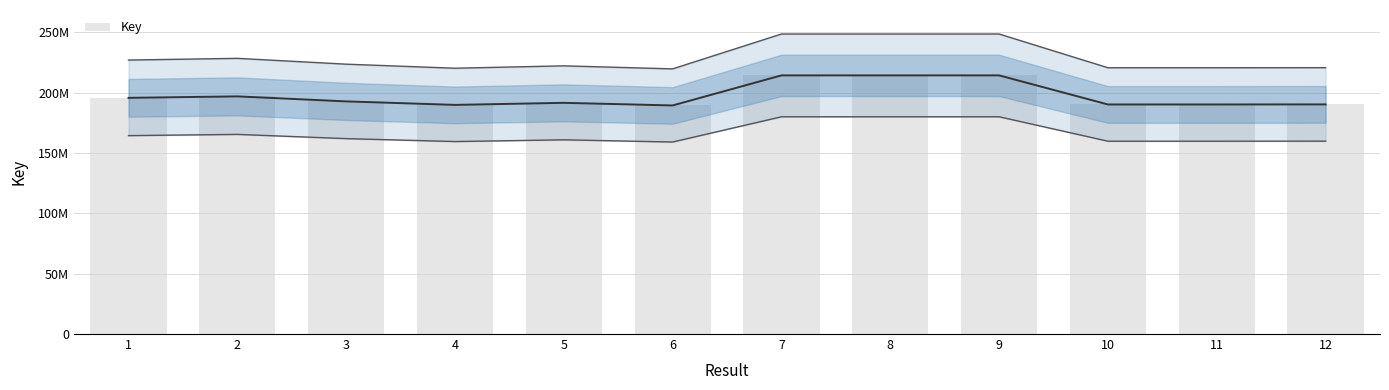

What is the value of the 2nd bar from the left?

196810693